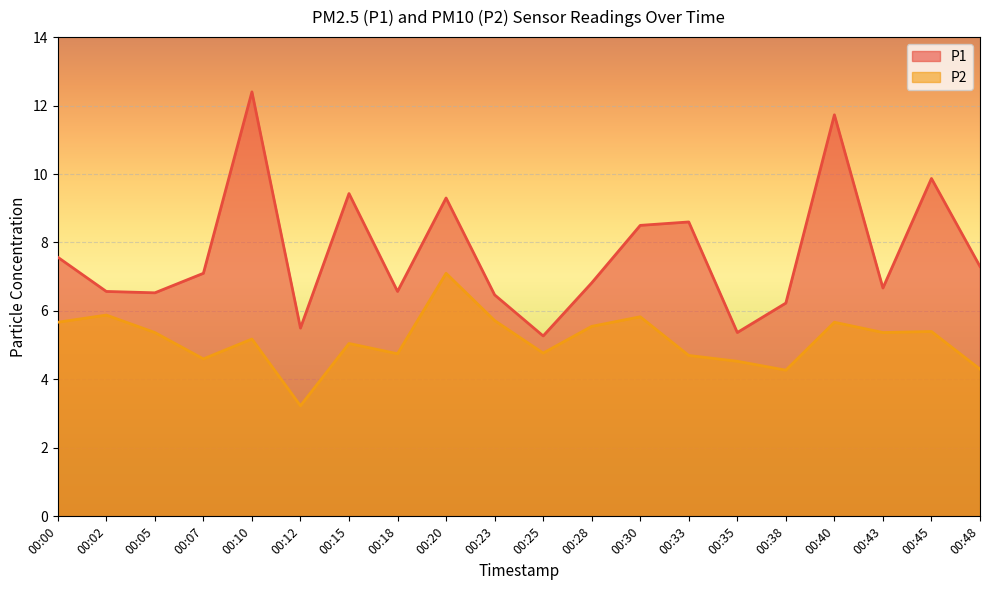

Which label corresponds to the largest value in the chart?

00:10